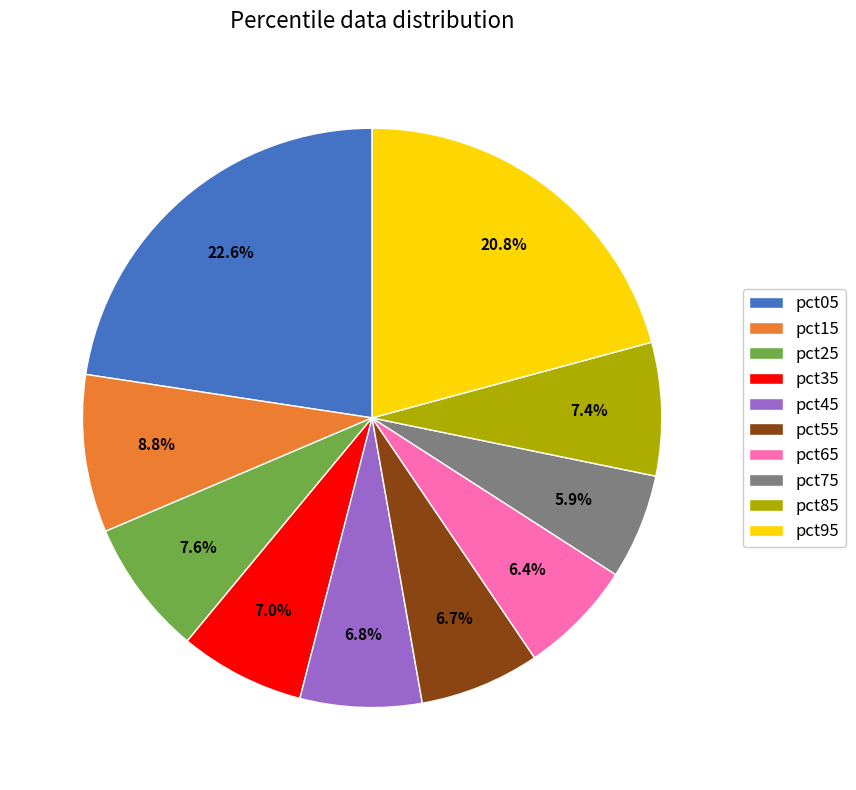

To the nearest percent, what percentage of the pie is pct25?

8%